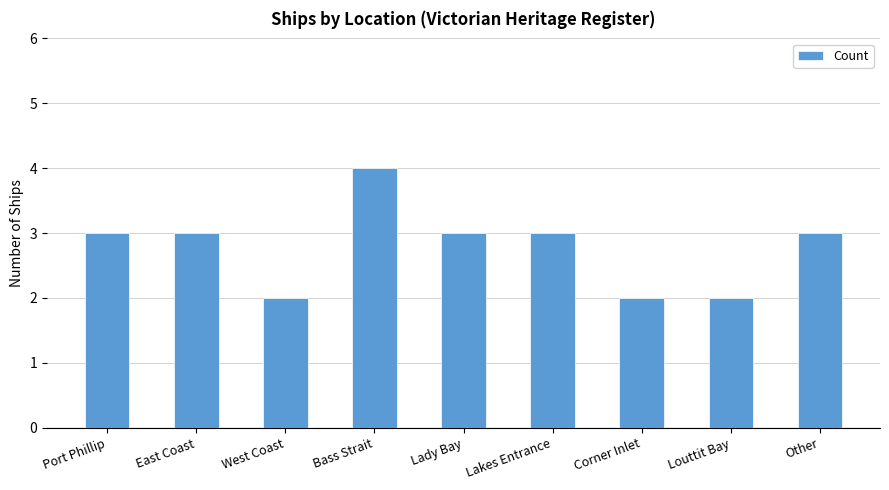

Read the value at Lady Bay.

3